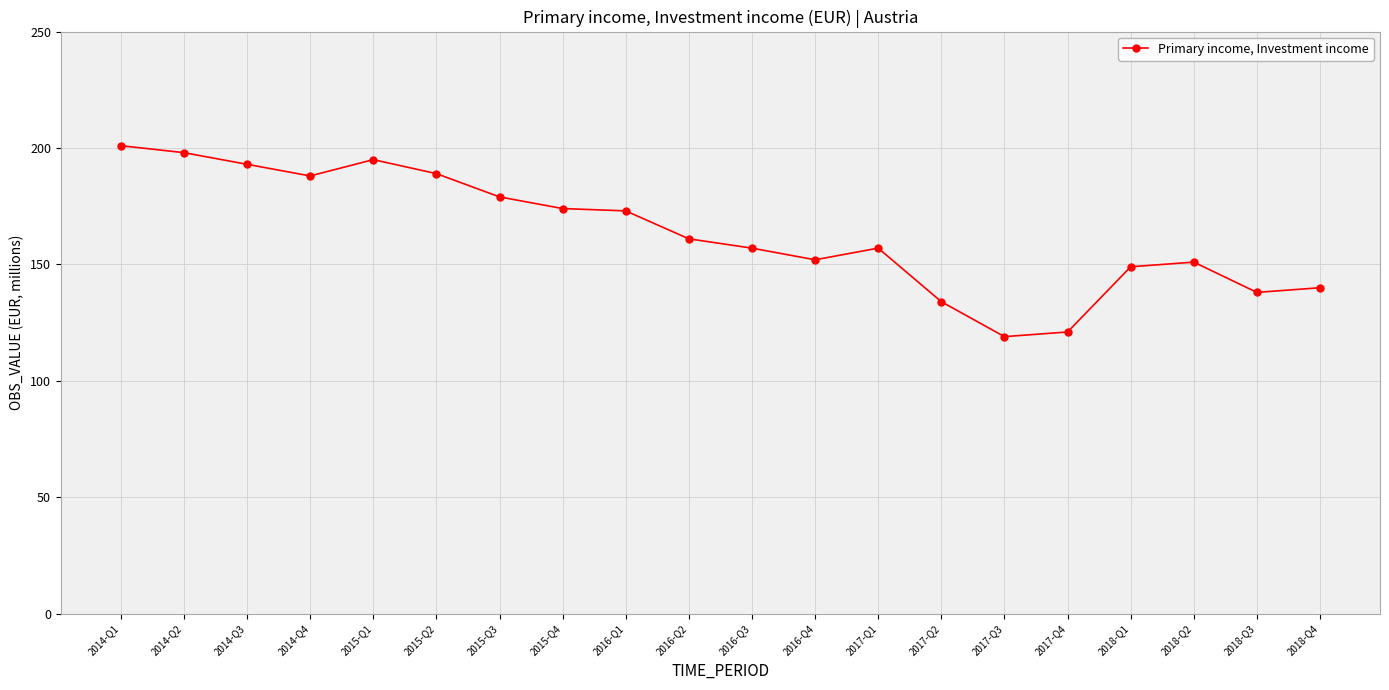

How many data points are less than 161?

10